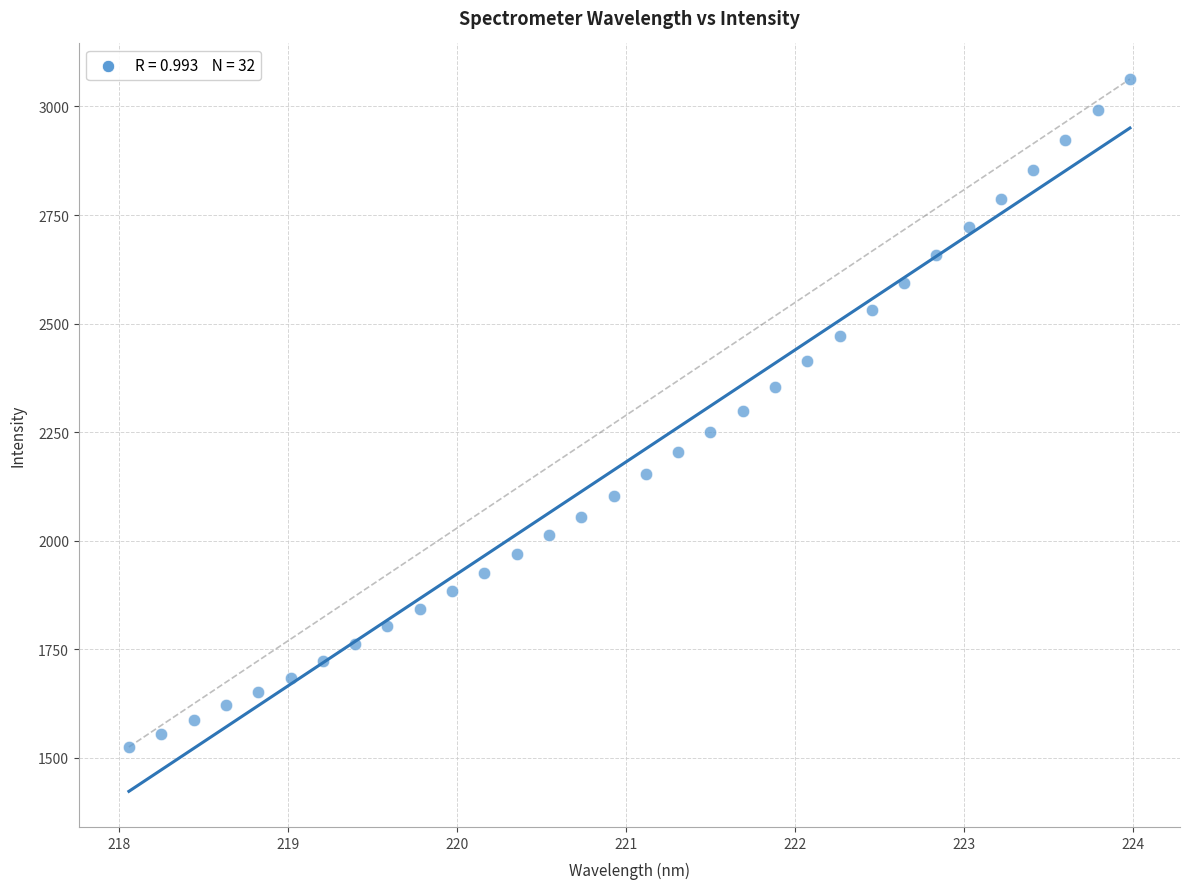

What is the range of X values (max minus min)?

5.9